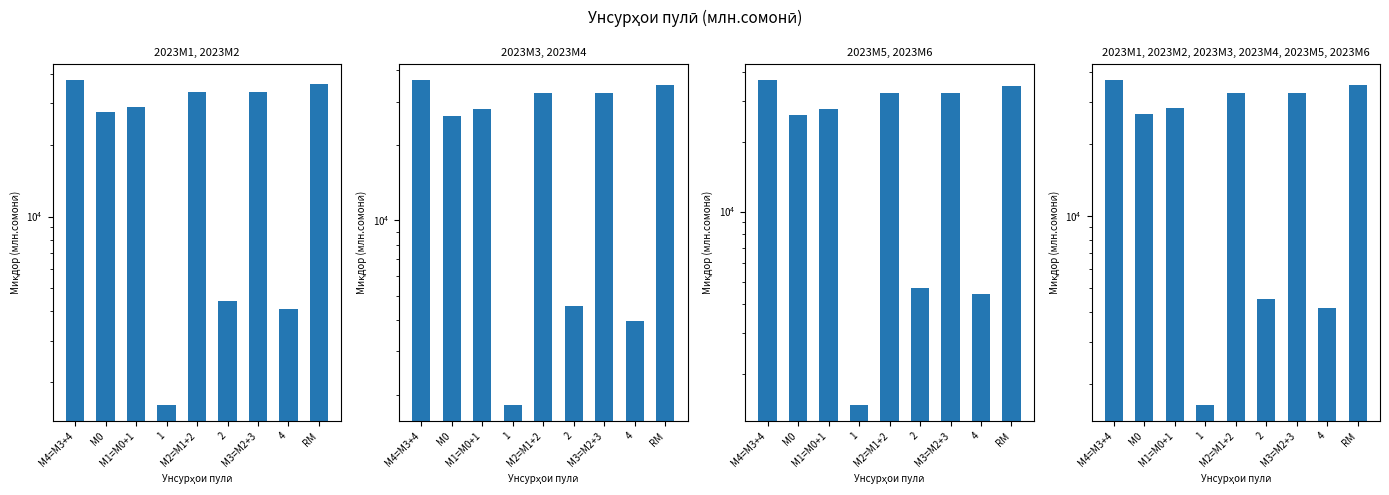

Reading right to left, what are all the values shown in this chart?

RM=35400.7	4=4144.0	М3=M2+3=32755.7	2=4531.0	М2=M1+2=32755.7	1=1632.4	М1=M0+1=28224.7	М0=26592.3	М4=M3+4=36899.7